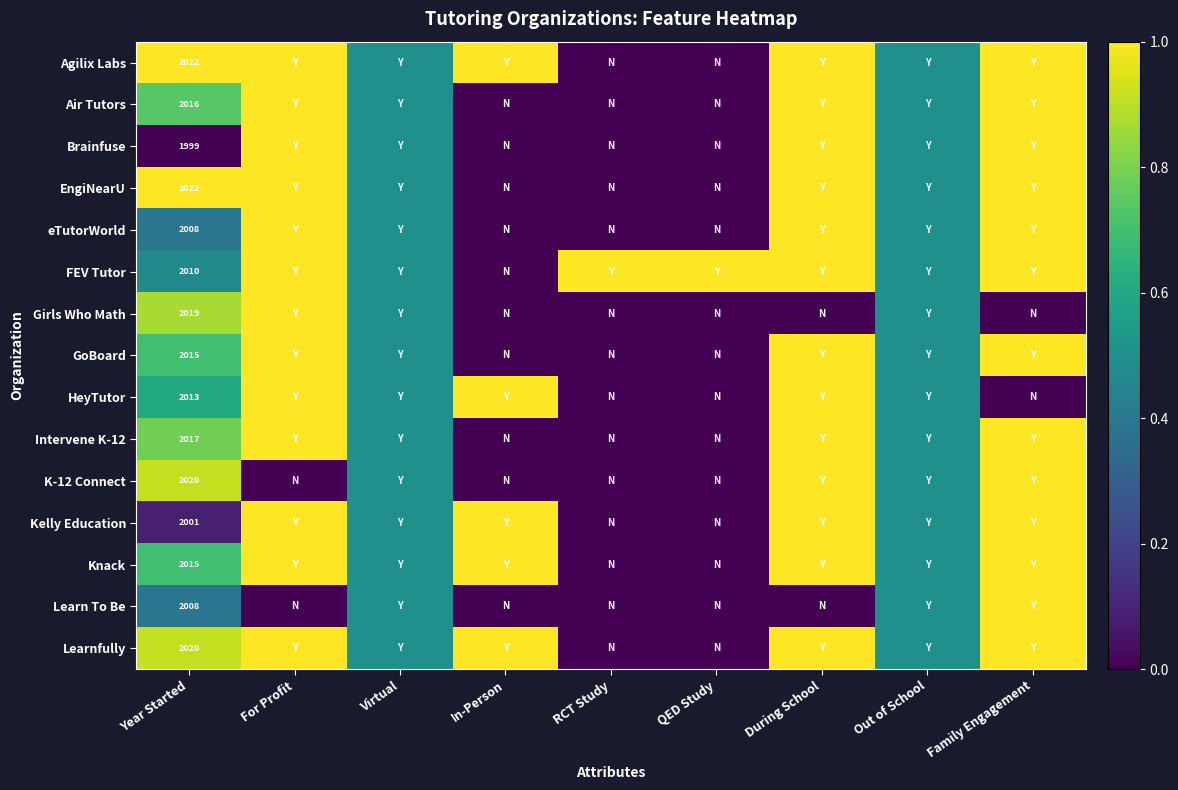

What is the spread (max minus min) of values at Year Started?

23.0